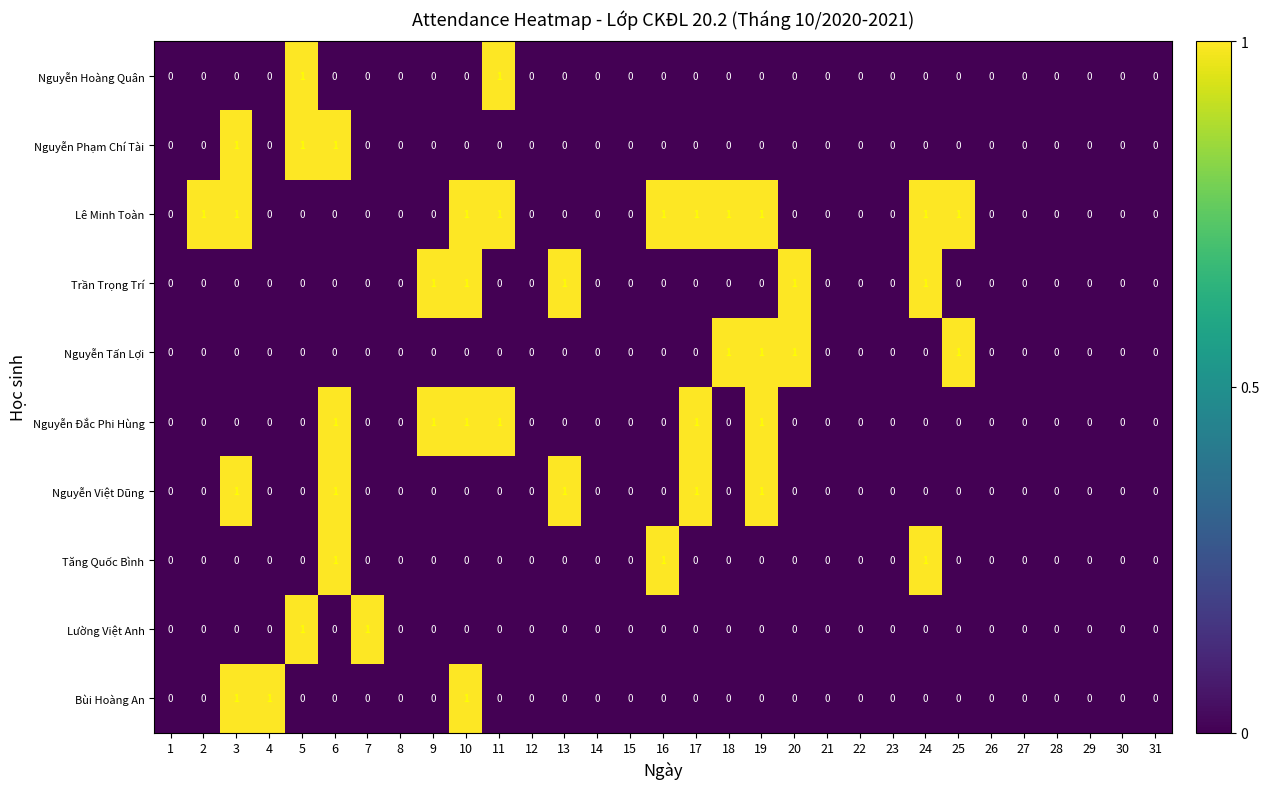

Count the Nguyễn Hoàng Quân values in the range 0 to 1.

31